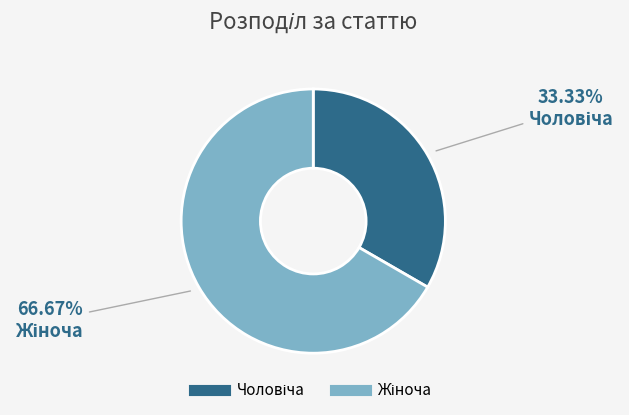

Count the number of slices in the pie.

2